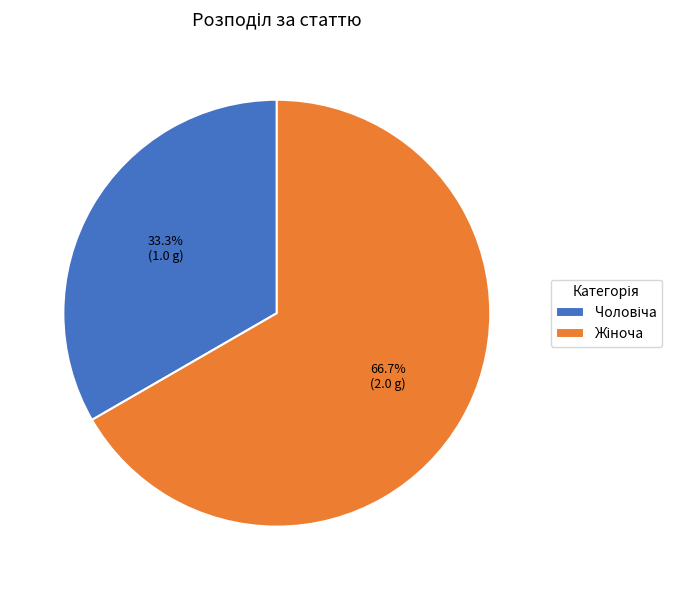

Is there a majority slice in this chart?

Yes